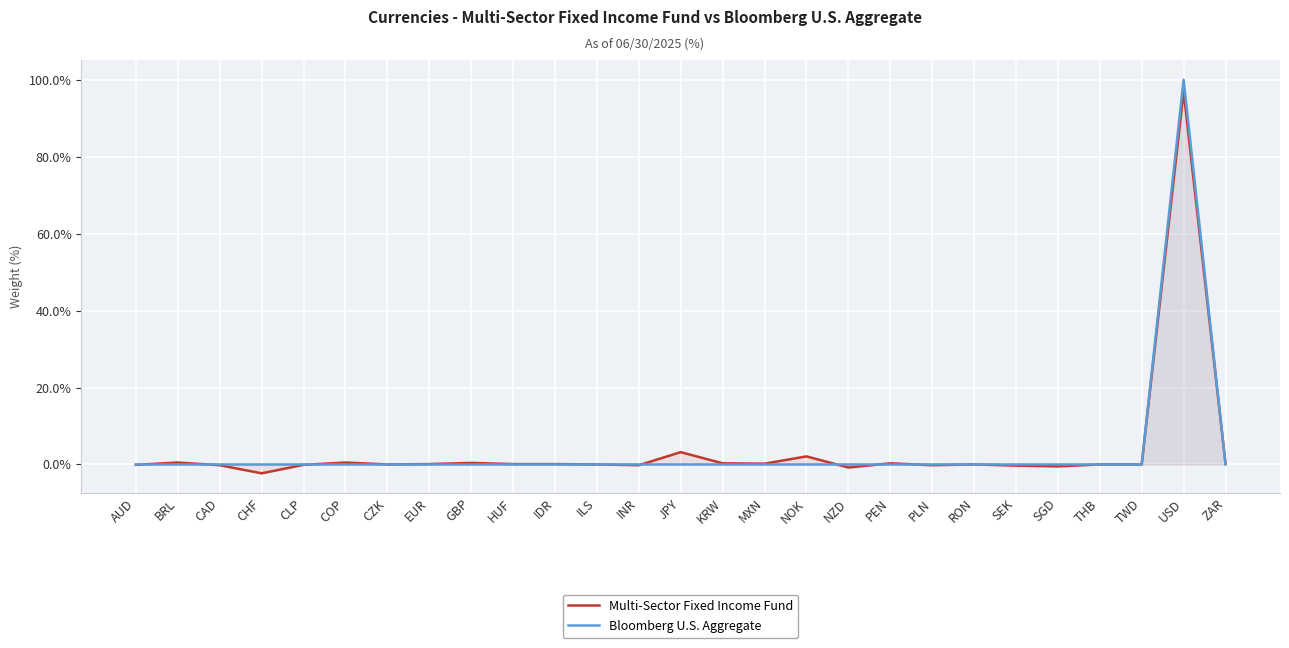

List the labels in order of Multi-Sector Fixed Income Fund value, largest first.

USD, JPY, NOK, BRL, COP, GBP, KRW, PEN, MXN, ZAR, EUR, HUF, IDR, CZK, ILS, RON, THB, TWD, AUD, CLP, CAD, INR, PLN, SEK, SGD, NZD, CHF